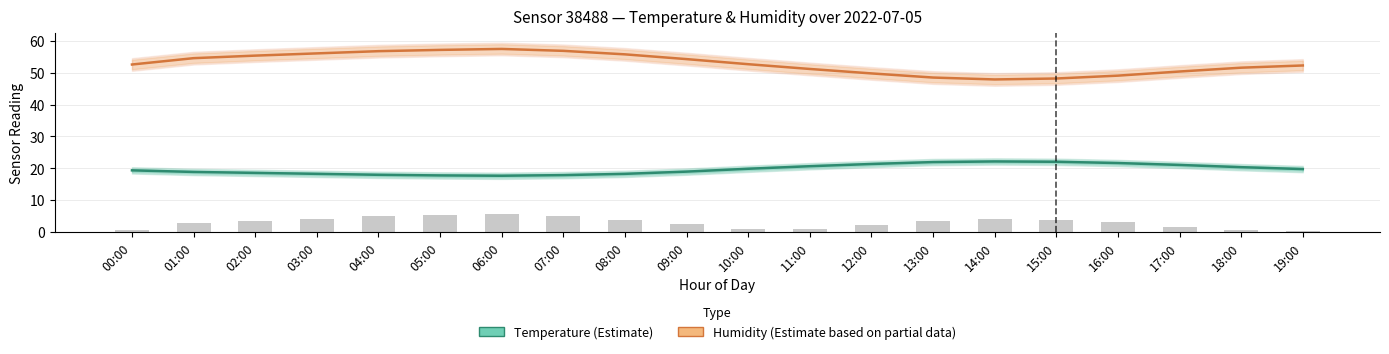

Which category has the lowest value across all series?

06:00